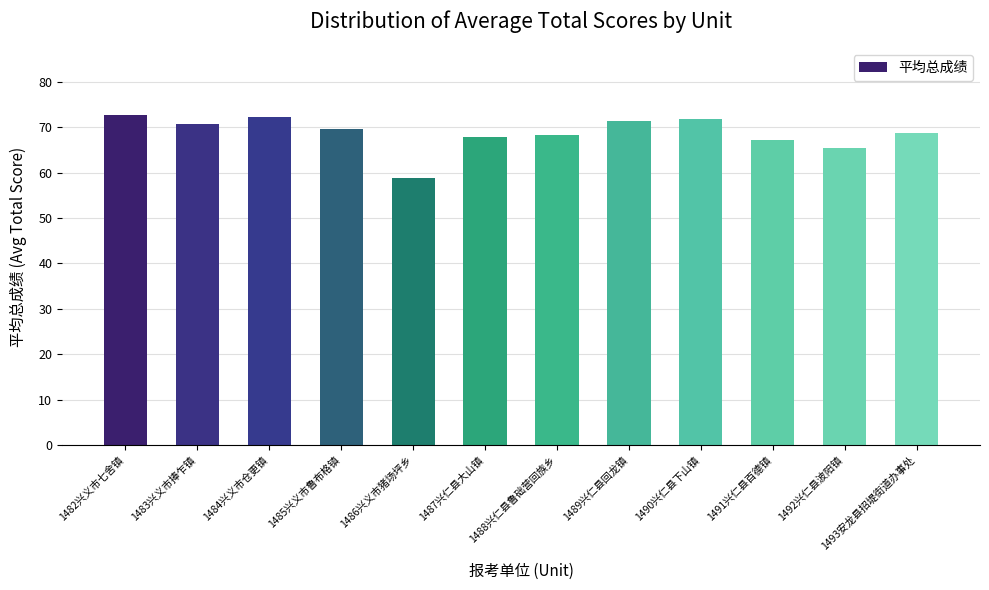

True or false: the data shows 121.1 at 1493安龙县招堤街道办事处.

False